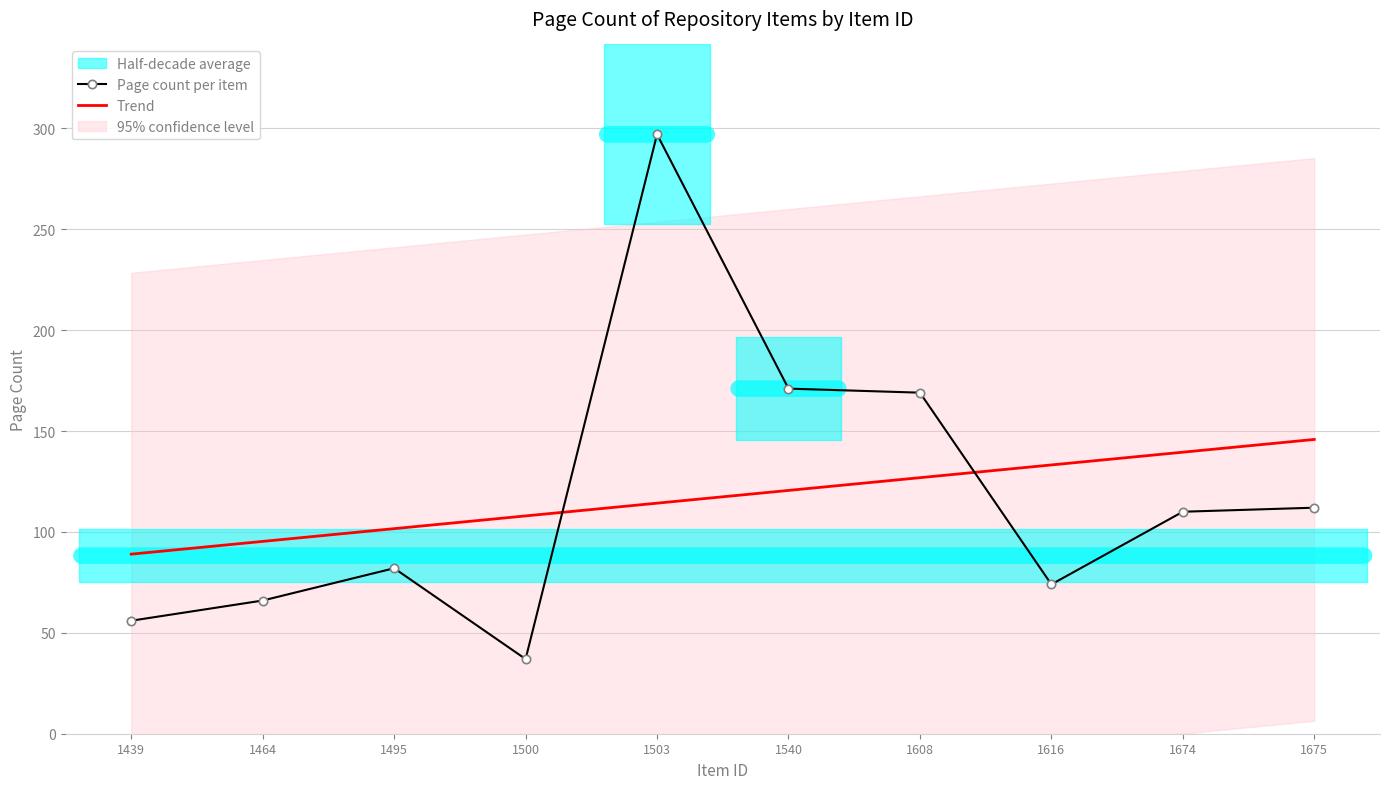

What is the value of the Trend point at the 6th from the left?

120.6